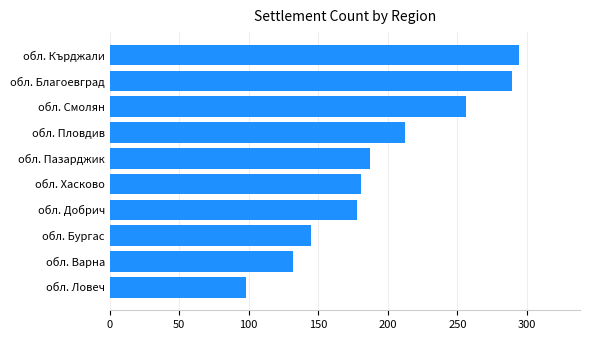

Count the number of data series in this chart.

1